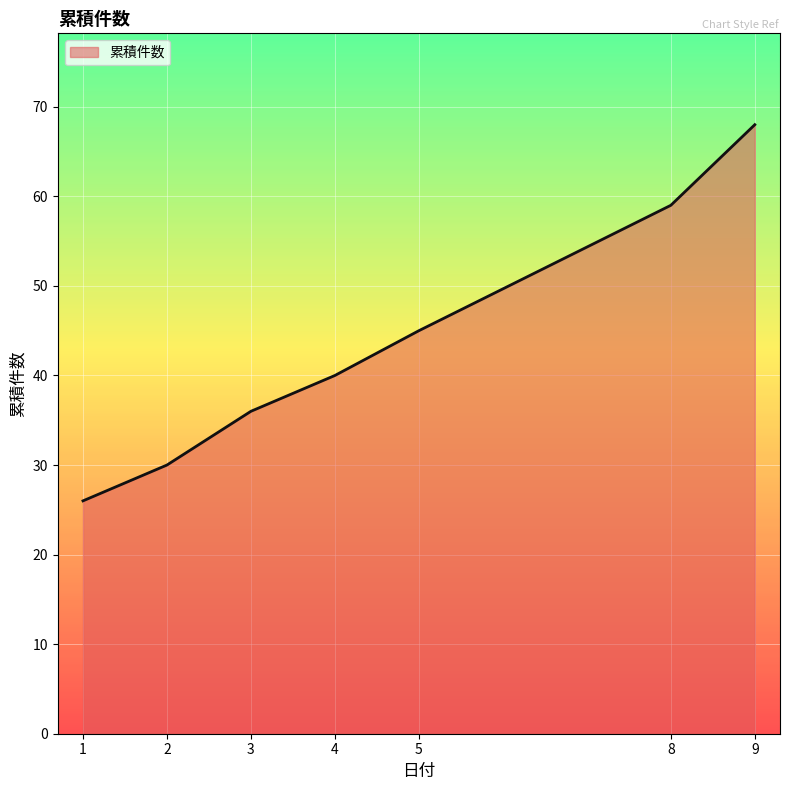

True or false: the data shows 68 at 9.

True